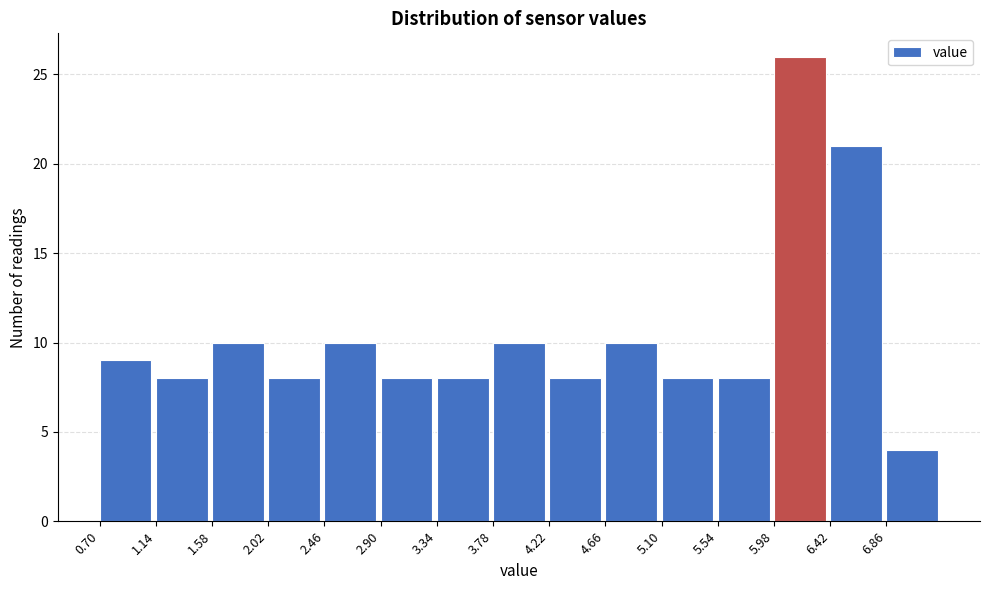

Over which range of the x-axis is the bar tallest?

5.98 to 6.42